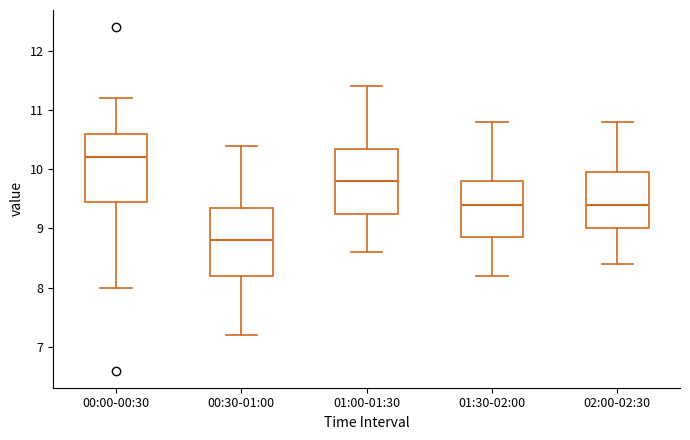

Reading left to right, read every box against the y-axis: the position of its median line, the range the box covers, and the ends of its whiskers. The values are not printed on the chart, so give them approximately, as read against the axis.

00:00-00:30: median 10.2, box 9.5 to 10.6, whiskers 8.0 to 11.2
00:30-01:00: median 8.8, box 8.2 to 9.4, whiskers 7.2 to 10.4
01:00-01:30: median 9.8, box 9.3 to 10.4, whiskers 8.6 to 11.4
01:30-02:00: median 9.4, box 8.9 to 9.8, whiskers 8.2 to 10.8
02:00-02:30: median 9.4, box 9.0 to 10.0, whiskers 8.4 to 10.8